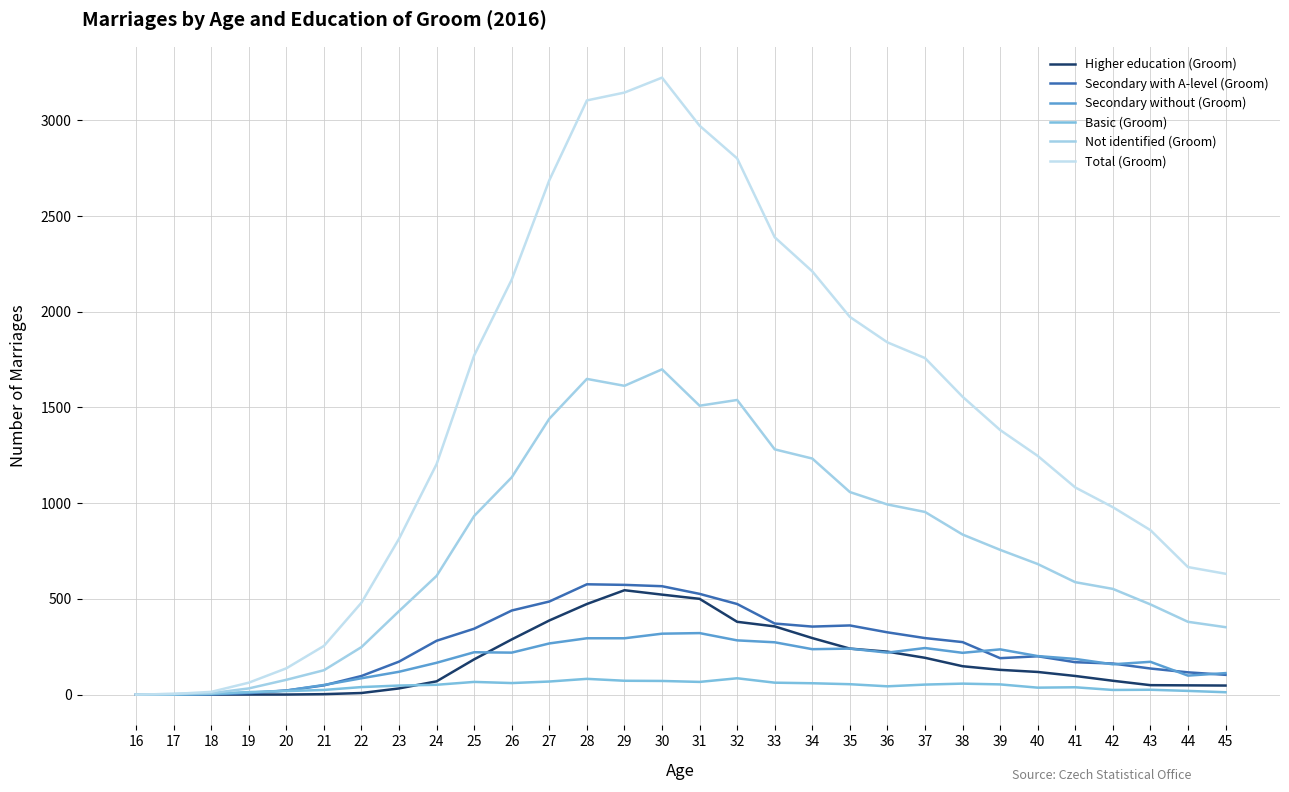

Reading left to right, extract all data points from this chart.

Higher education (Groom): 0	0	0	0	0	2	8	32	69	184	288	387	473	545	522	500	380	356	295	240	224	192	148	129	118	97	72	49	48	47
Secondary with A-level (Groom): 0	0	1	7	21	48	97	172	281	344	439	486	576	573	566	526	473	371	355	361	325	295	274	190	200	169	162	136	116	103
Secondary without (Groom): 0	0	2	10	21	50	85	119	166	221	219	267	294	294	318	321	283	273	237	240	219	243	218	236	201	186	158	171	99	112
Basic (Groom): 0	0	4	13	18	24	39	47	51	66	60	68	82	72	71	66	85	62	59	54	43	52	57	53	36	38	24	25	19	12
Not identified (Groom): 0	3	7	32	77	127	248	436	620	933	1135	1441	1649	1613	1699	1509	1539	1281	1233	1058	993	954	836	756	682	587	552	471	380	352
Total (Groom): 0	3	14	62	137	254	480	814	1204	1772	2168	2687	3104	3145	3223	2972	2801	2389	2211	1973	1840	1758	1556	1382	1247	1082	979	859	666	631